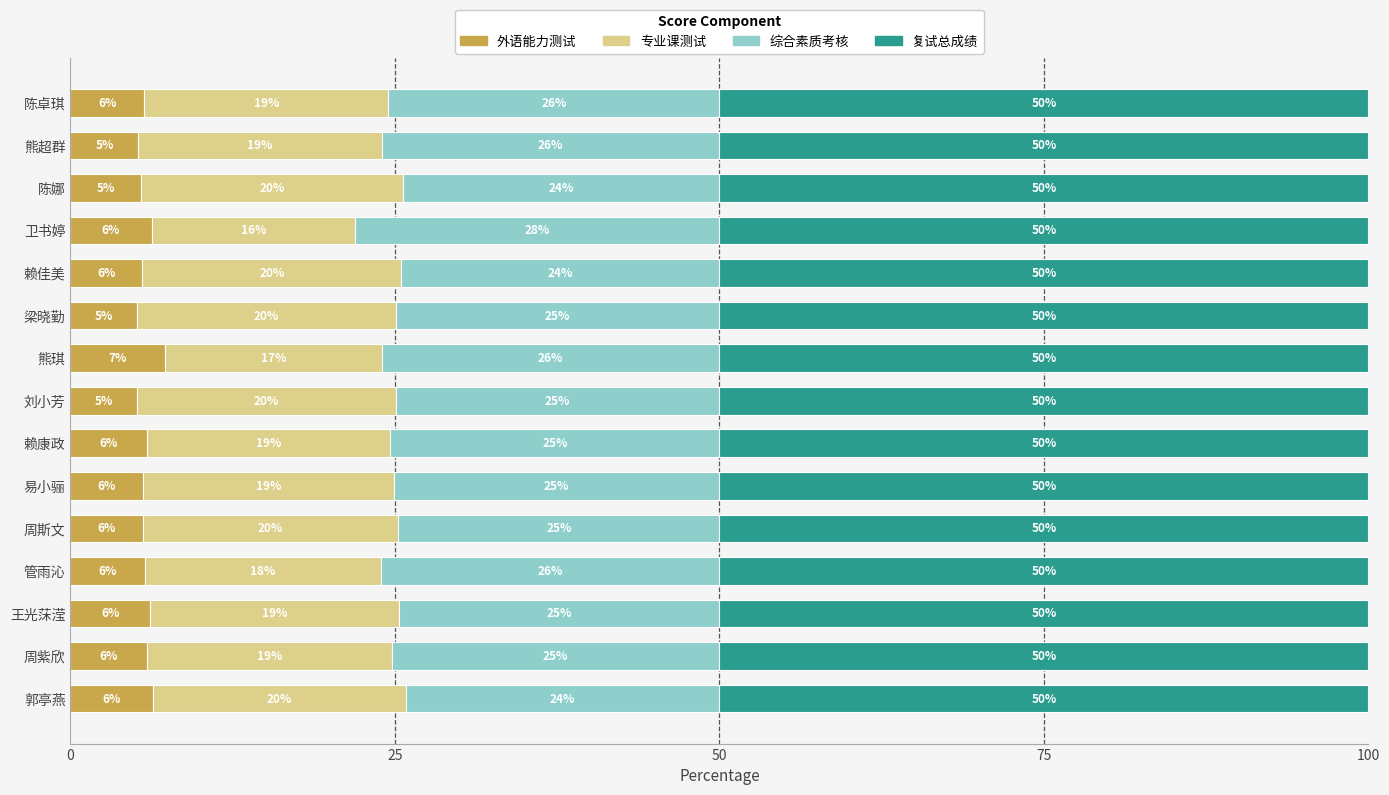

Which category has the highest value in the 外语能力测试 series?

熊琪